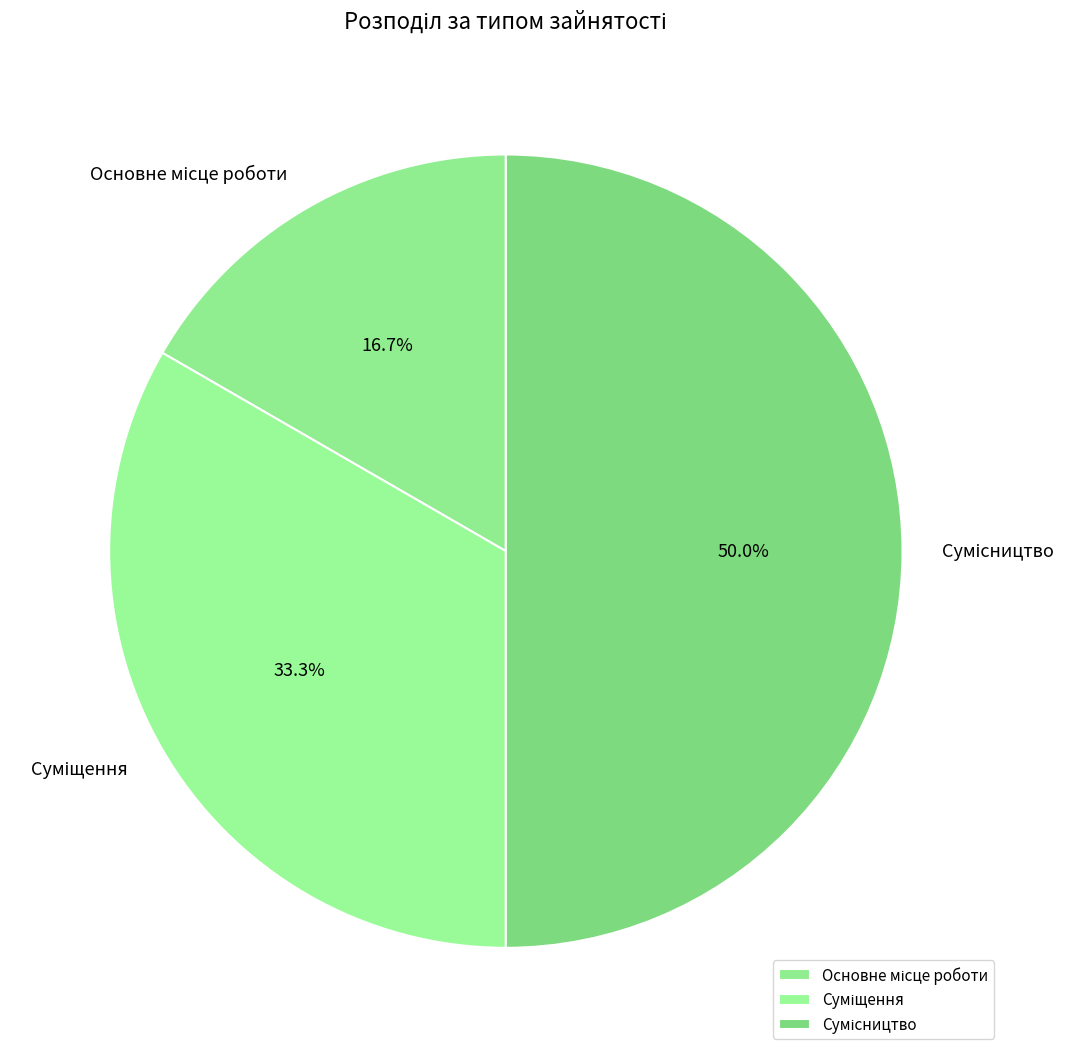

Count the number of slices in the pie.

3